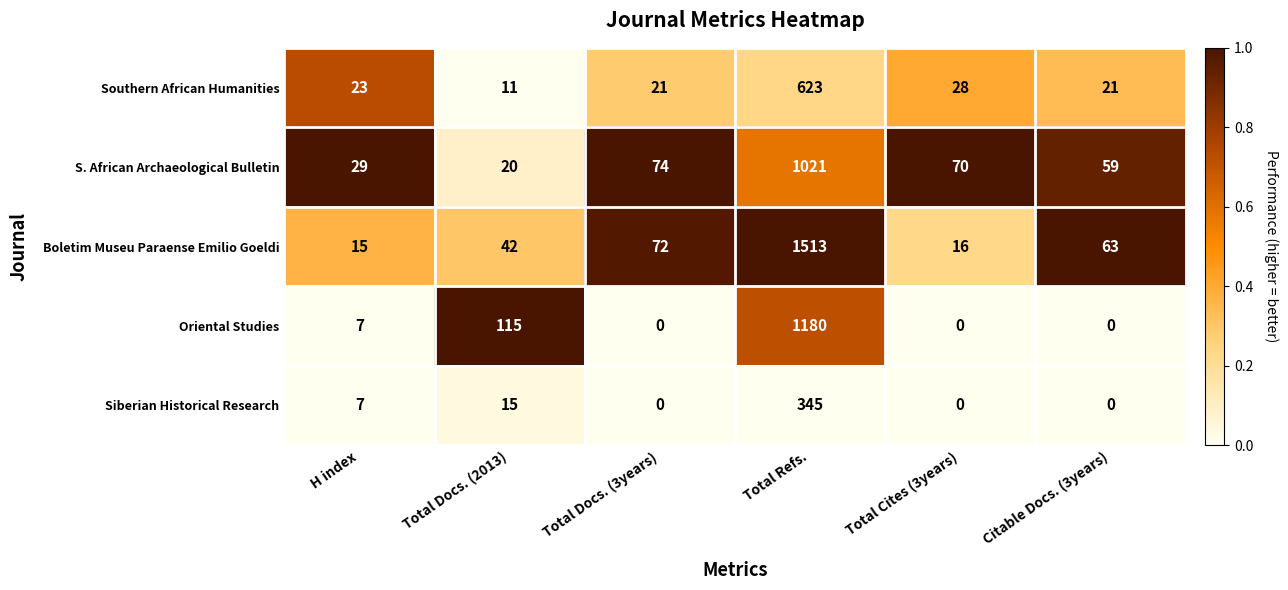

List the series in order of their peak value, highest first.

Boletim Museu Paraense Emilio Goeldi, Oriental Studies, S. African Archaeological Bulletin, Southern African Humanities, Siberian Historical Research